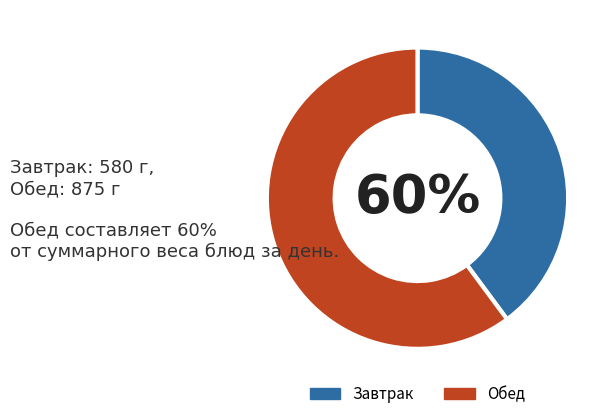

To the nearest percent, what percentage of the pie is Обед?

60%